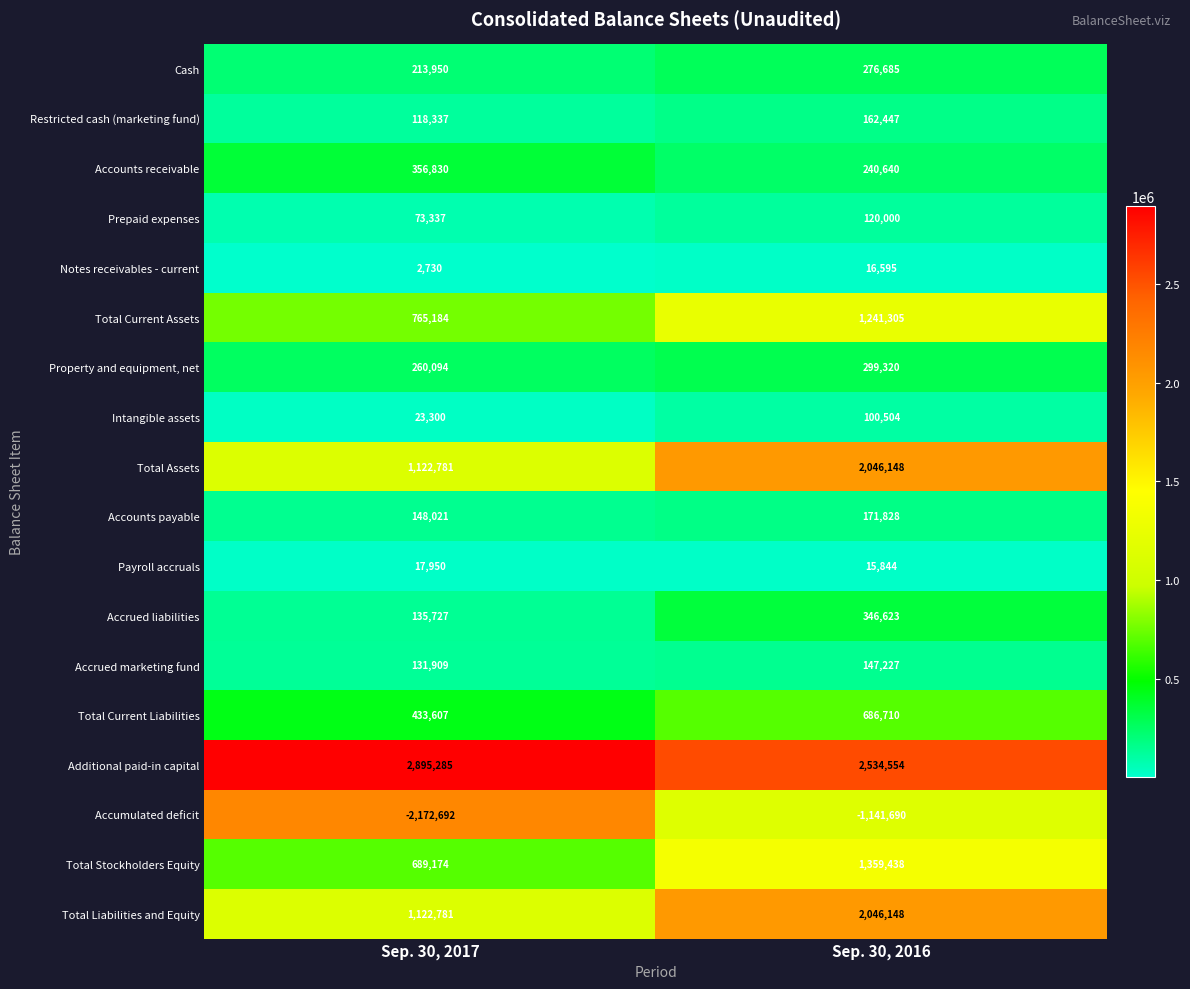

At which category is the sum across all series the highest?

Sep. 30, 2016